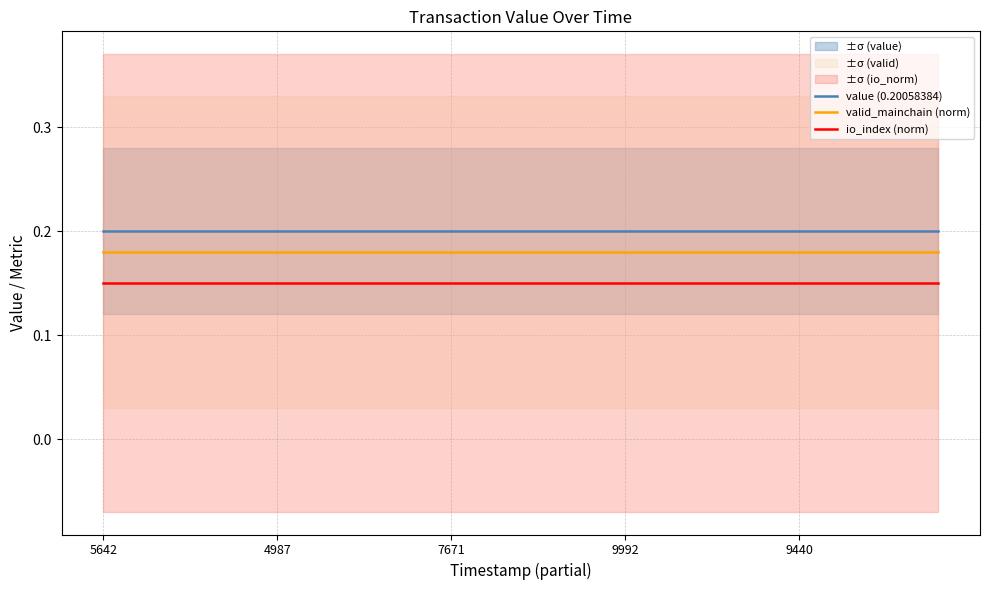

Is it true that io_index (norm) equals 0.2 at 14?

False